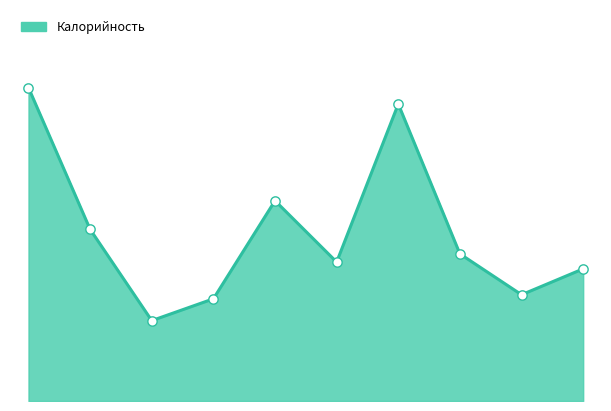

Is this an area chart (filled region under the line)?

Yes